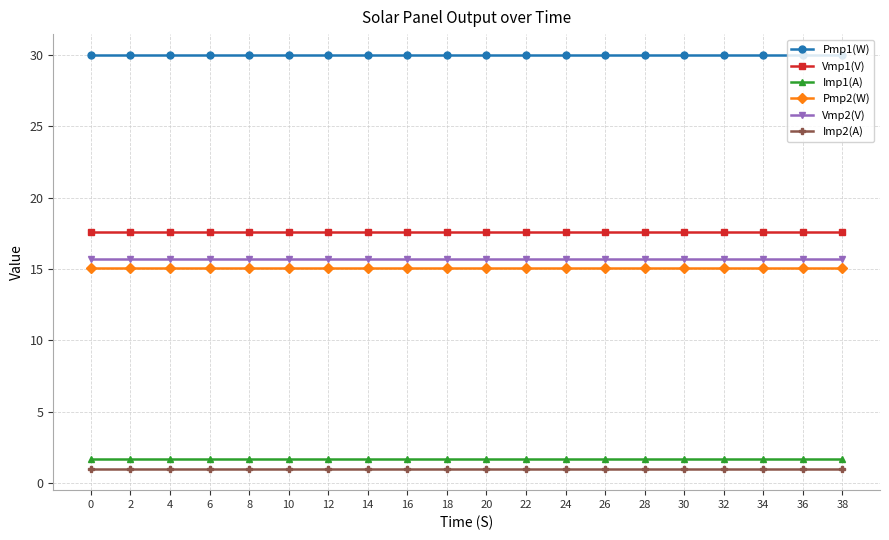

What is the value of the Imp2(A) point at the 17th from the left?

1.0